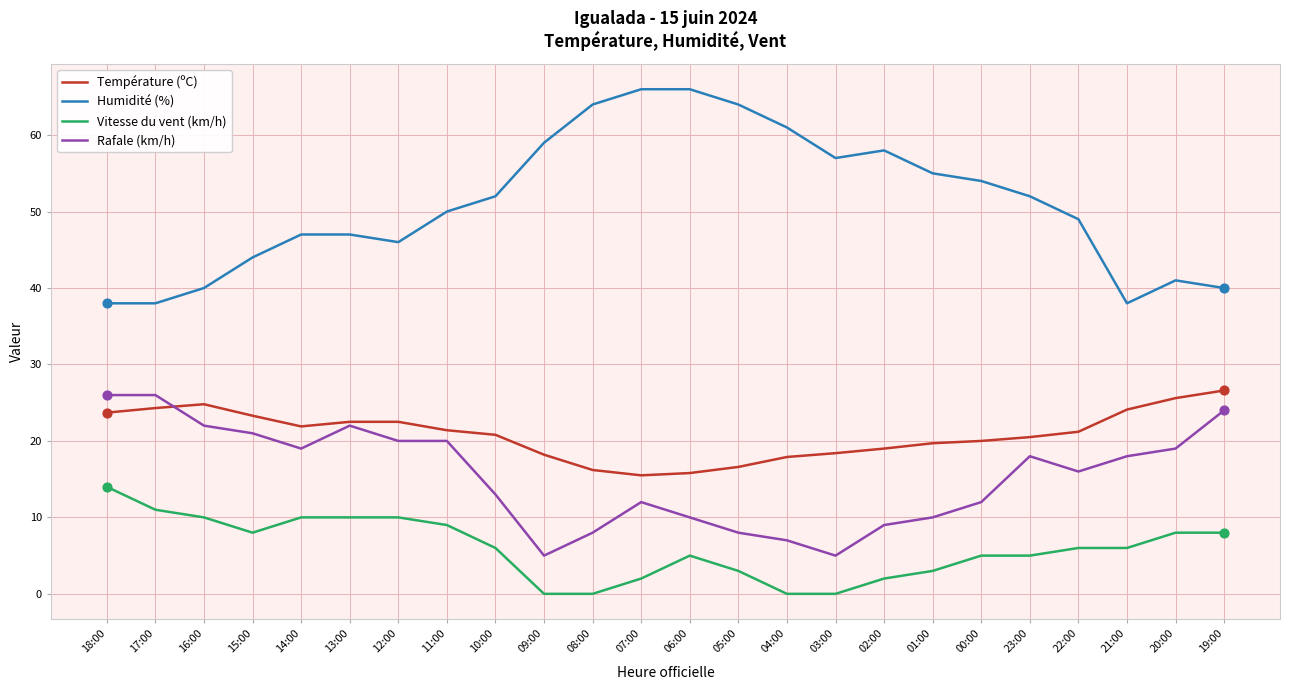

Which series has the largest range (max minus min)?

Humidité (%)